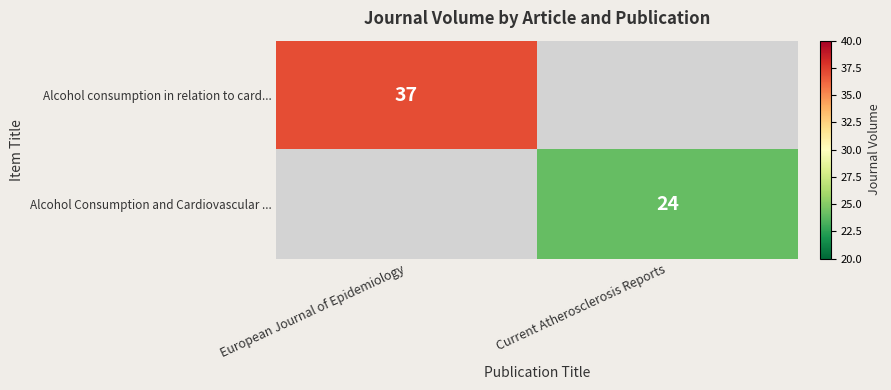

True or false: Alcohol consumption in relation to card... has a value of 37 at European Journal of Epidemiology.

True